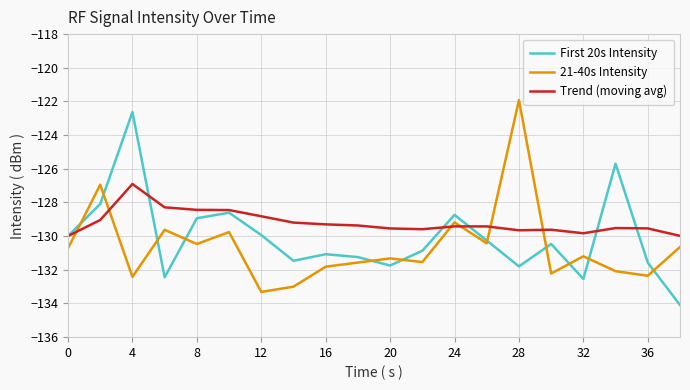

How many categories are shown in the chart?

20